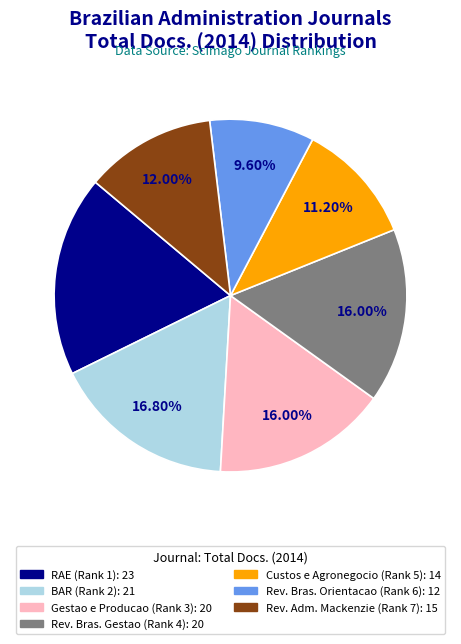

Is there a majority slice in this chart?

No